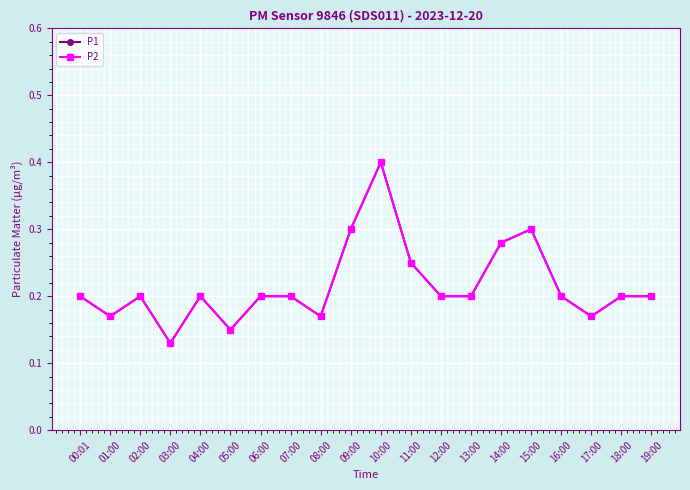

How many lines are shown in the chart?

2